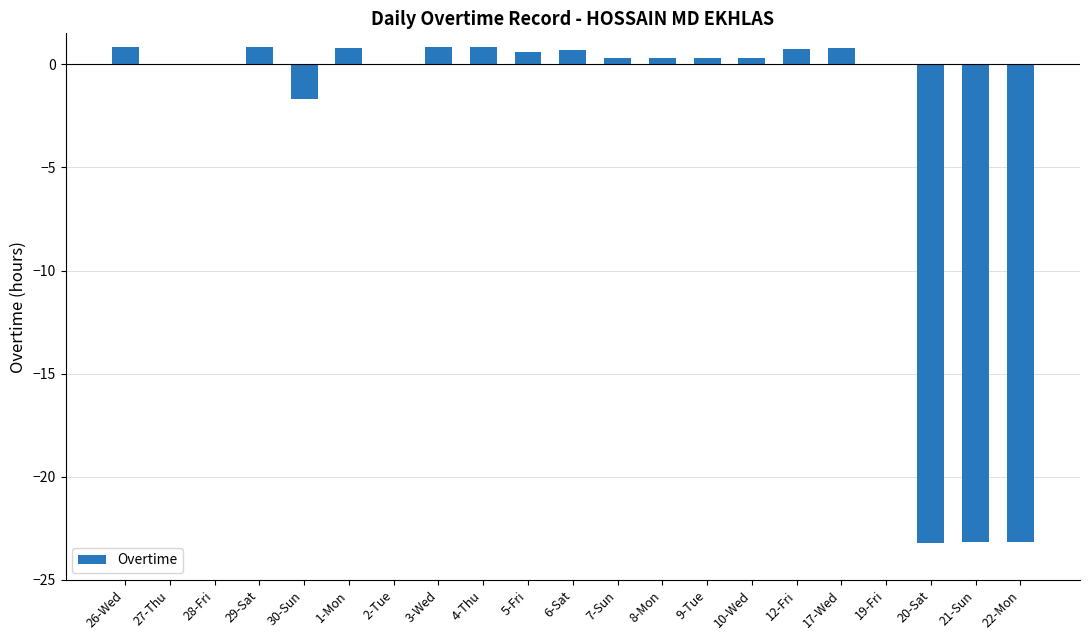

At which label is the value closest to -11?

30-Sun